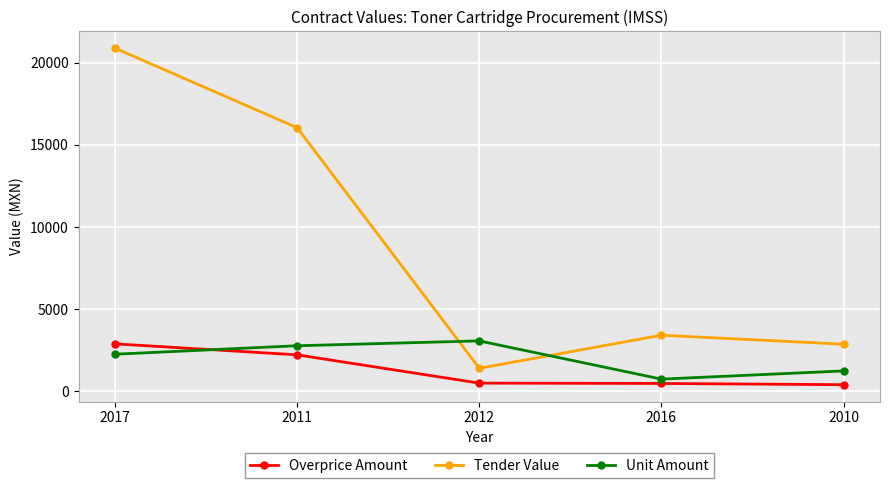

What are all the series names shown in the legend?

Overprice Amount, Tender Value, Unit Amount